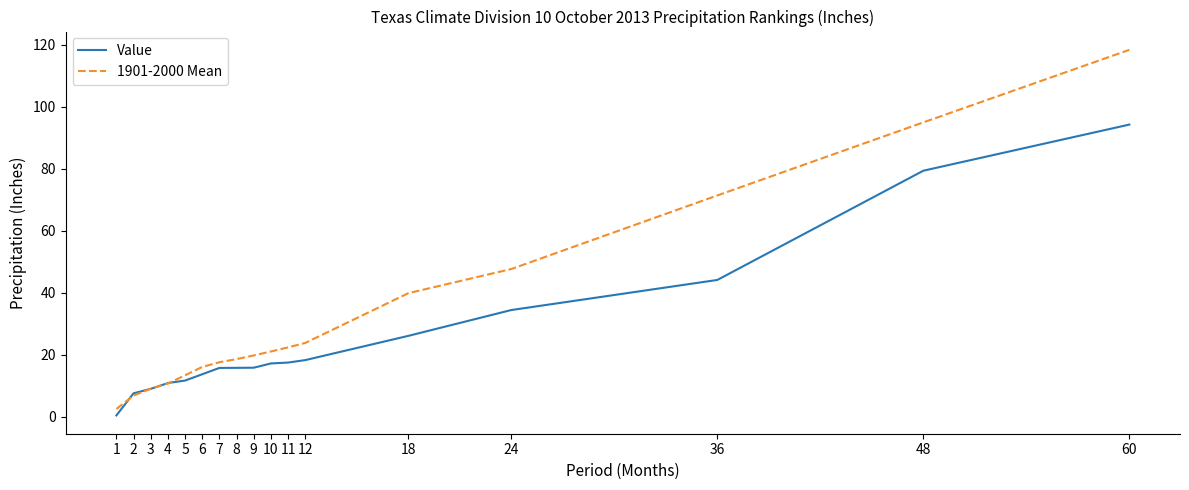

What value does the 1901-2000 Mean series have at 6?

16.1